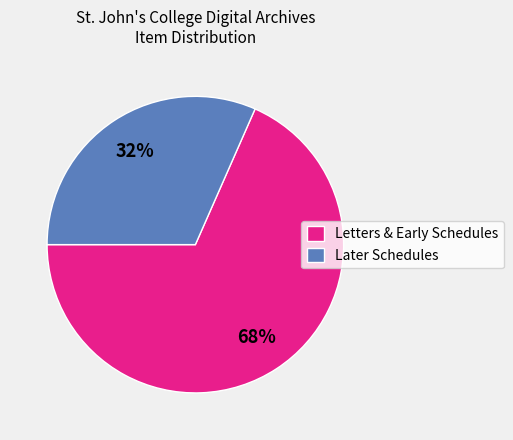

Combined, do Later Schedules and Letters & Early Schedules account for over 50%?

Yes